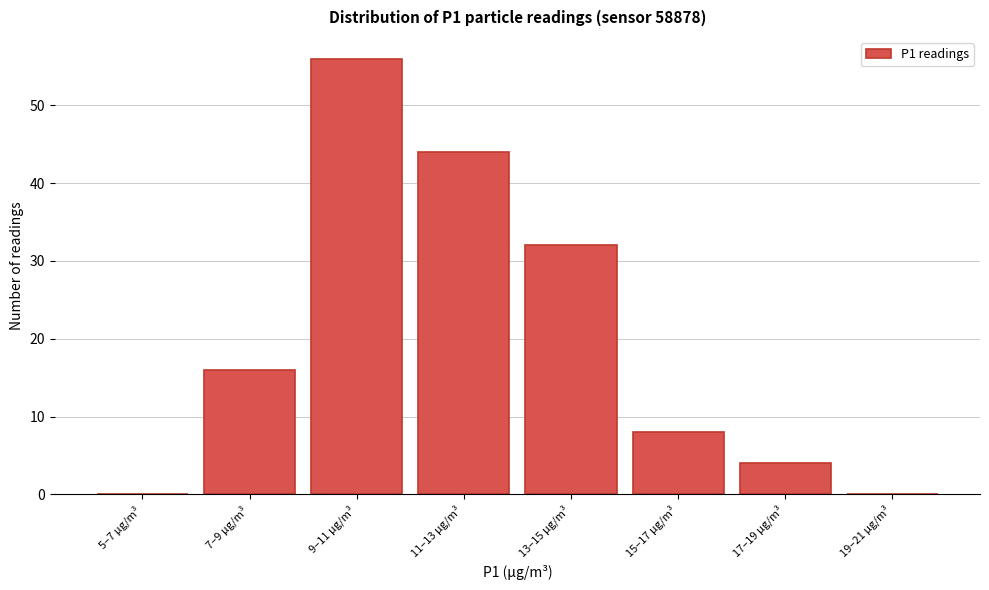

Reading right to left, transcribe all the data shown in this chart.

19–21 µg/m³=0	17–19 µg/m³=4	15–17 µg/m³=8	13–15 µg/m³=32	11–13 µg/m³=44	9–11 µg/m³=56	7–9 µg/m³=16	5–7 µg/m³=0